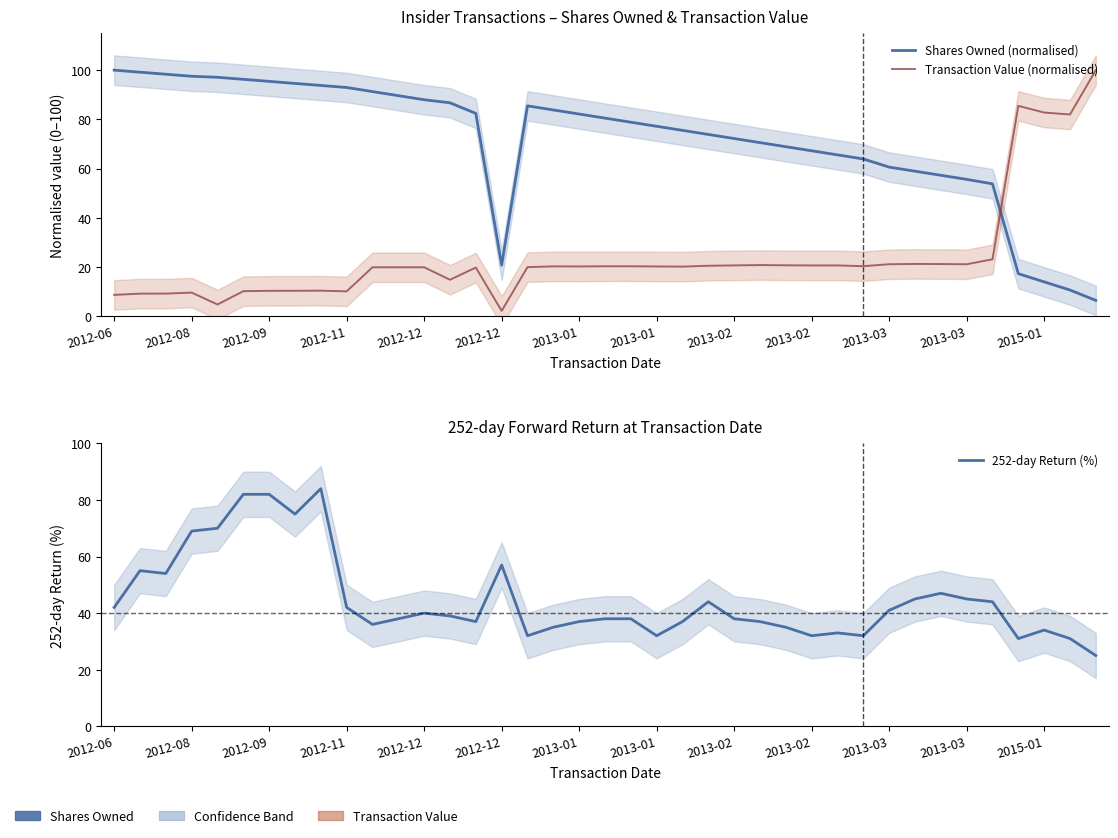

True or false: 252-day Return (%) has a value of 127.4 at 2013-02.

False